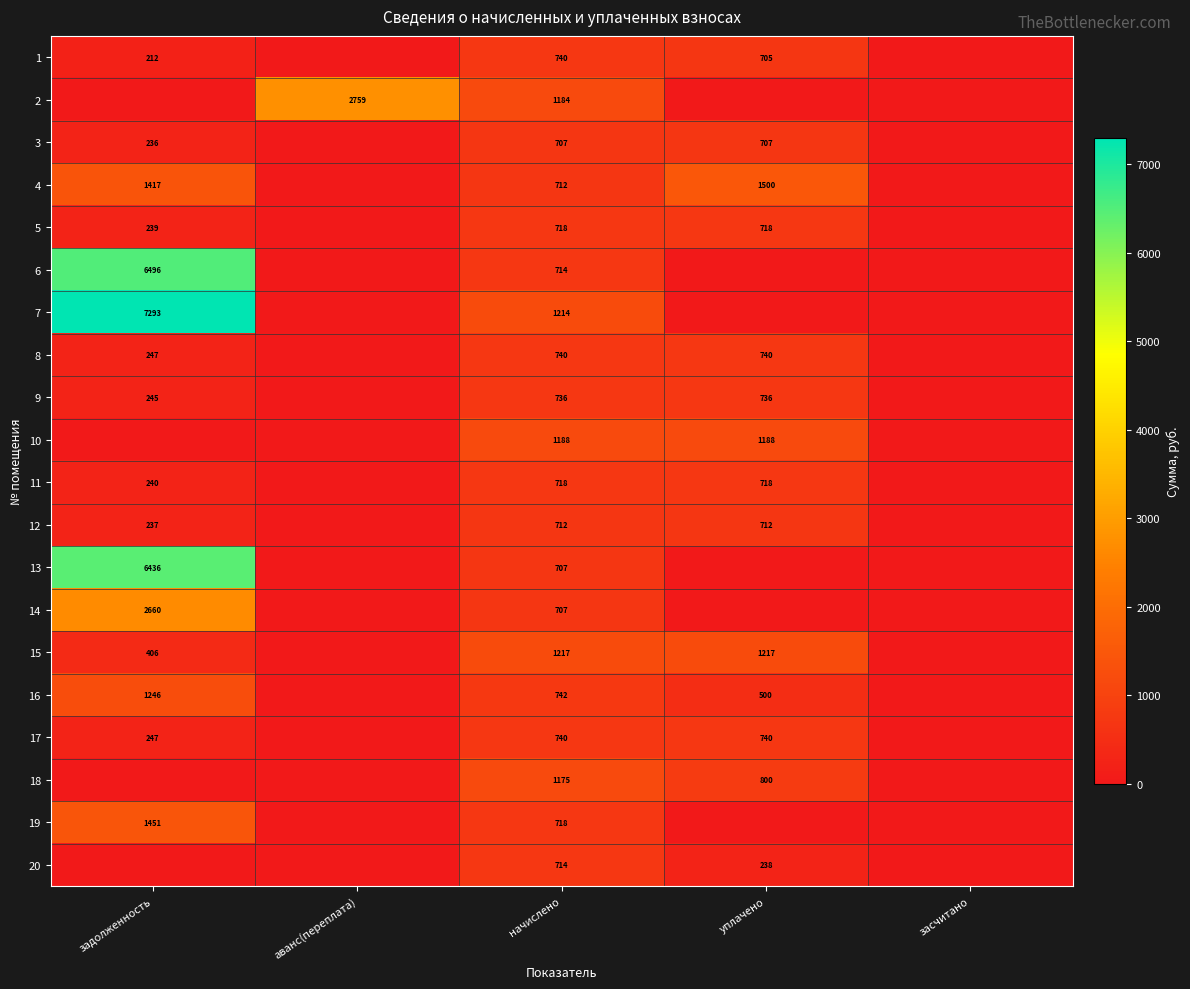

The 9 series shows 736 at начислено. True or false?

True